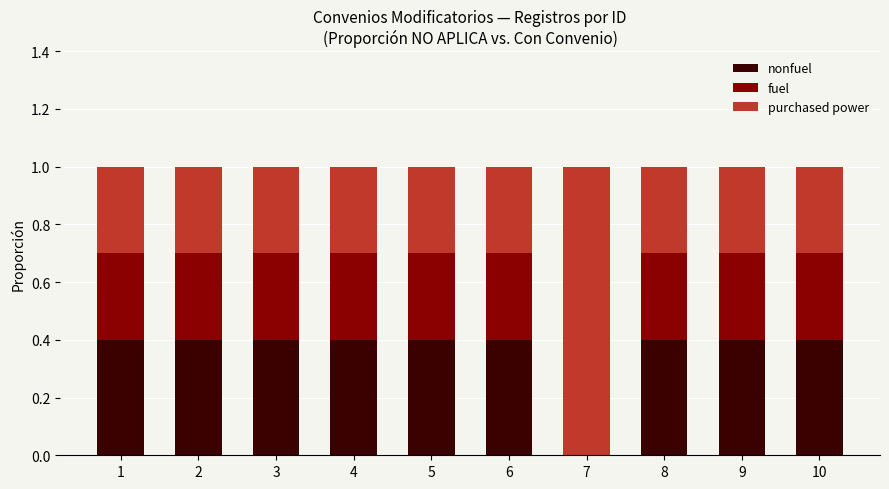

What is the total value across all series at 3?

1.0